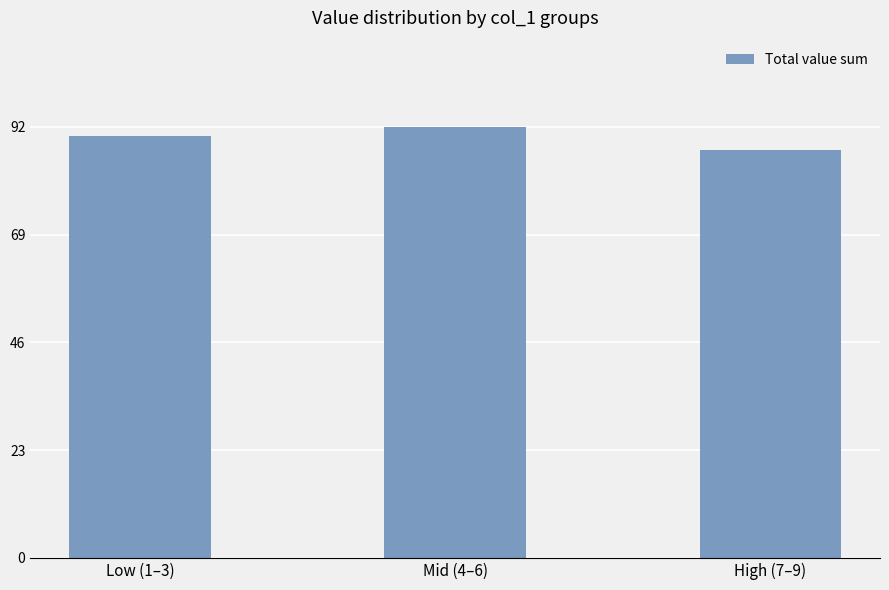

What is the minimum value shown in the chart?

87